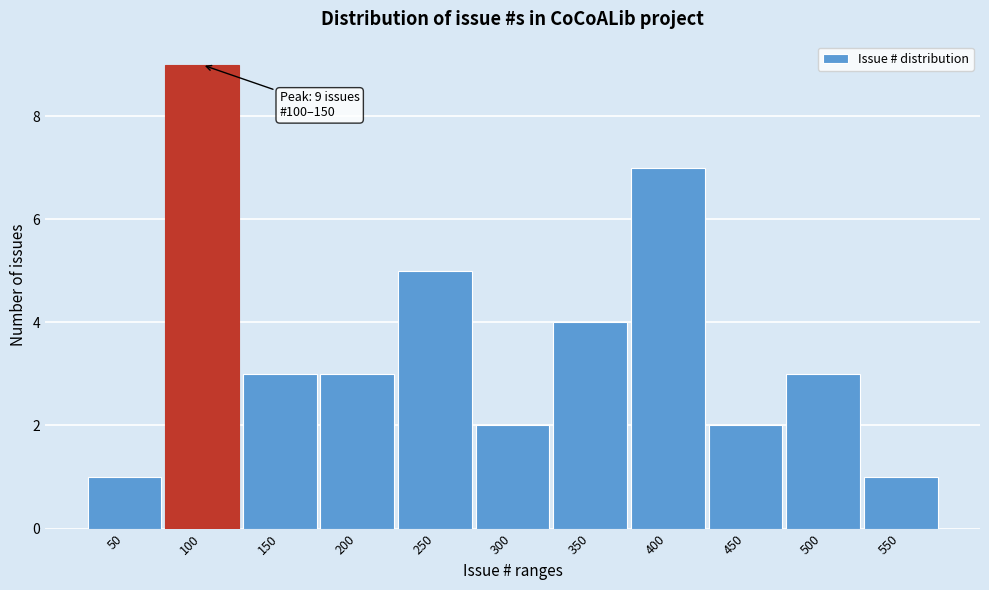

Reading left to right, transcribe all the data shown in this chart.

1	9	3	3	5	2	4	7	2	3	1